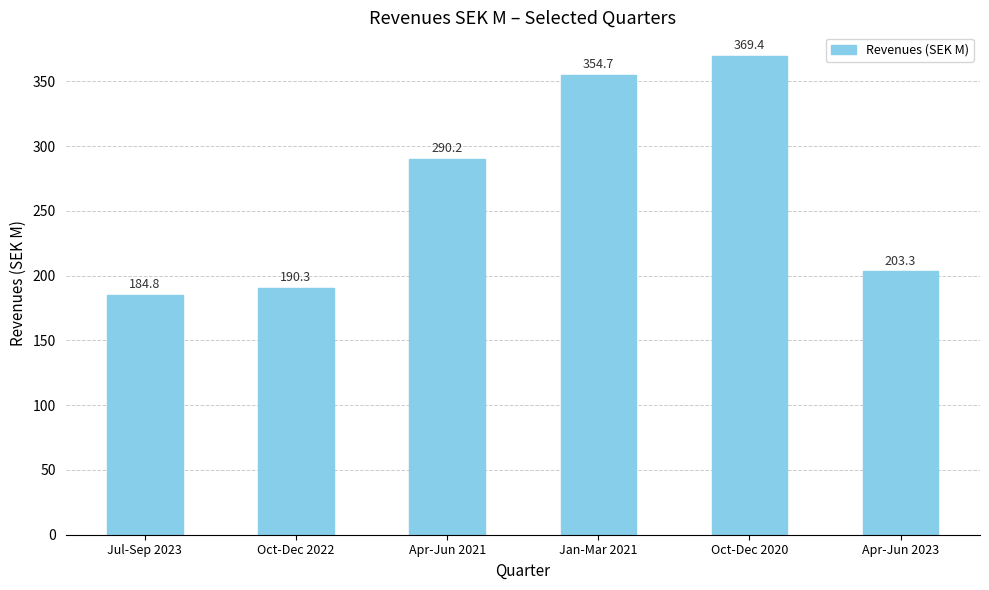

How many bars are there in total?

6